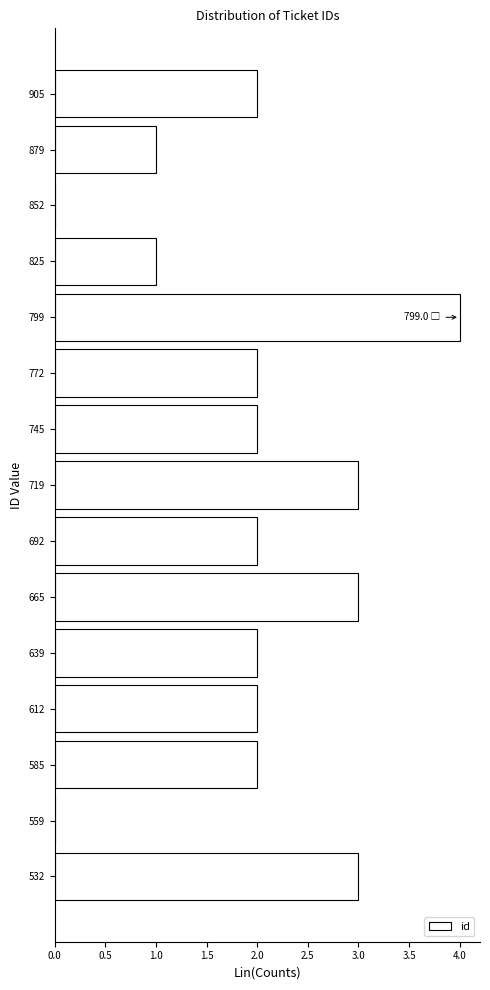

Over which range of the y-axis is the bar longest?

785 to 810